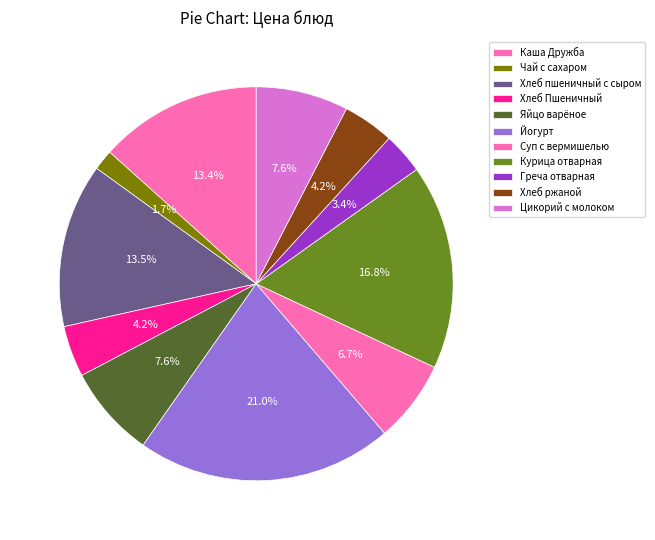

Which slice is the largest?

Йогурт